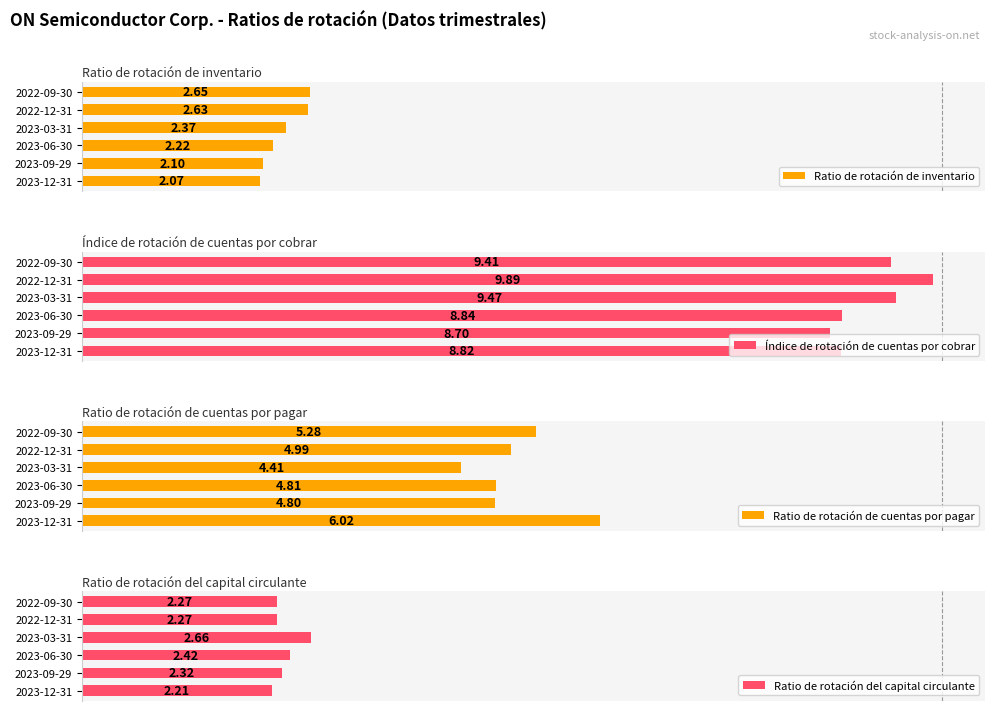

What are all the series names shown in the legend?

Ratio de rotación de inventario, Índice de rotación de cuentas por cobrar, Ratio de rotación de cuentas por pagar, Ratio de rotación del capital circulante